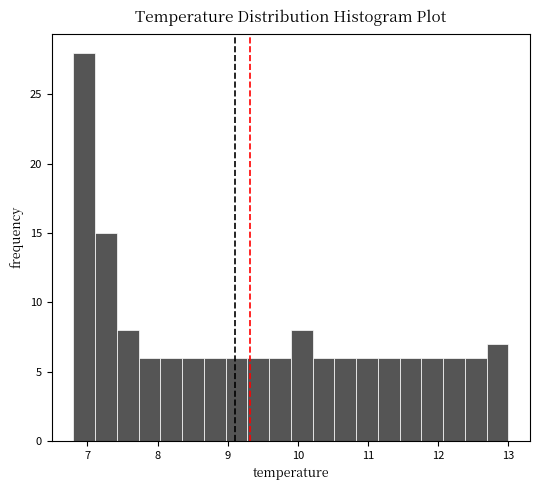

Around what value on the x-axis is the tallest bar? Give the approximate position of its centre, as read against the axis.

7.0